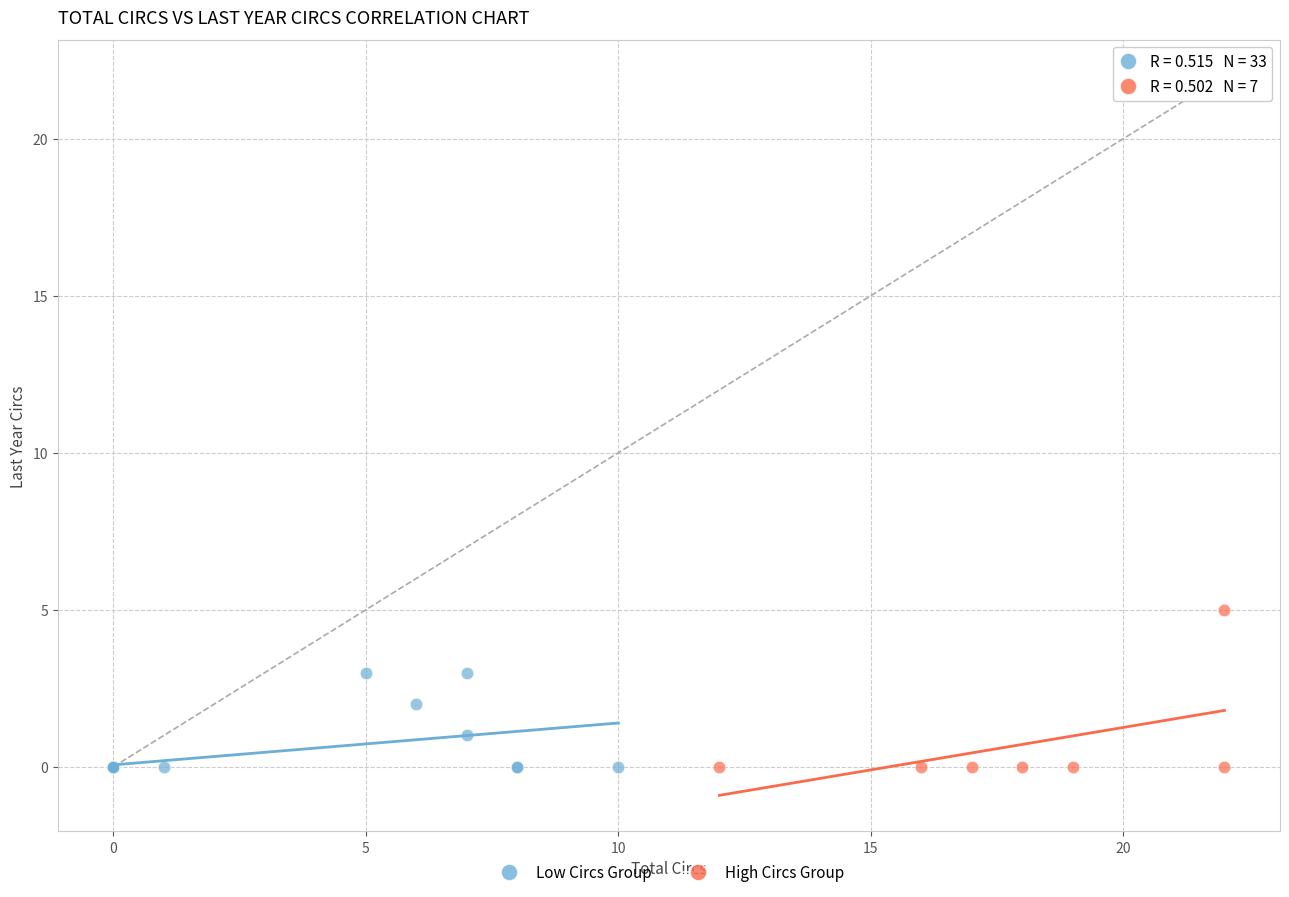

Which series contains the highest Y value?

High Circs Group